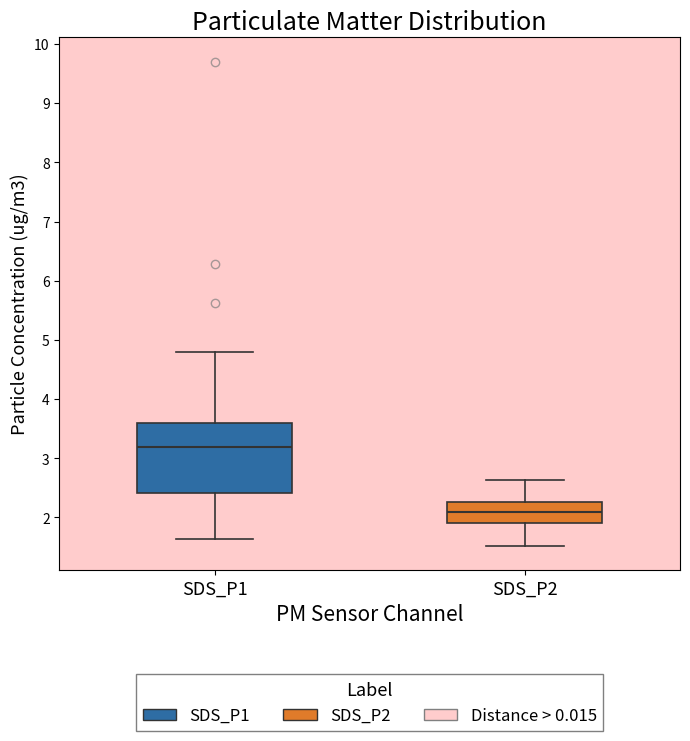

Reading left to right, read every box against the y-axis: the position of its median line, the range the box covers, and the ends of its whiskers. The values are not printed on the chart, so give them approximately, as read against the axis.

SDS_P1: median 3.2, box 2.4 to 3.6, whiskers 1.6 to 4.8
SDS_P2: median 2.1, box 1.9 to 2.3, whiskers 1.5 to 2.6